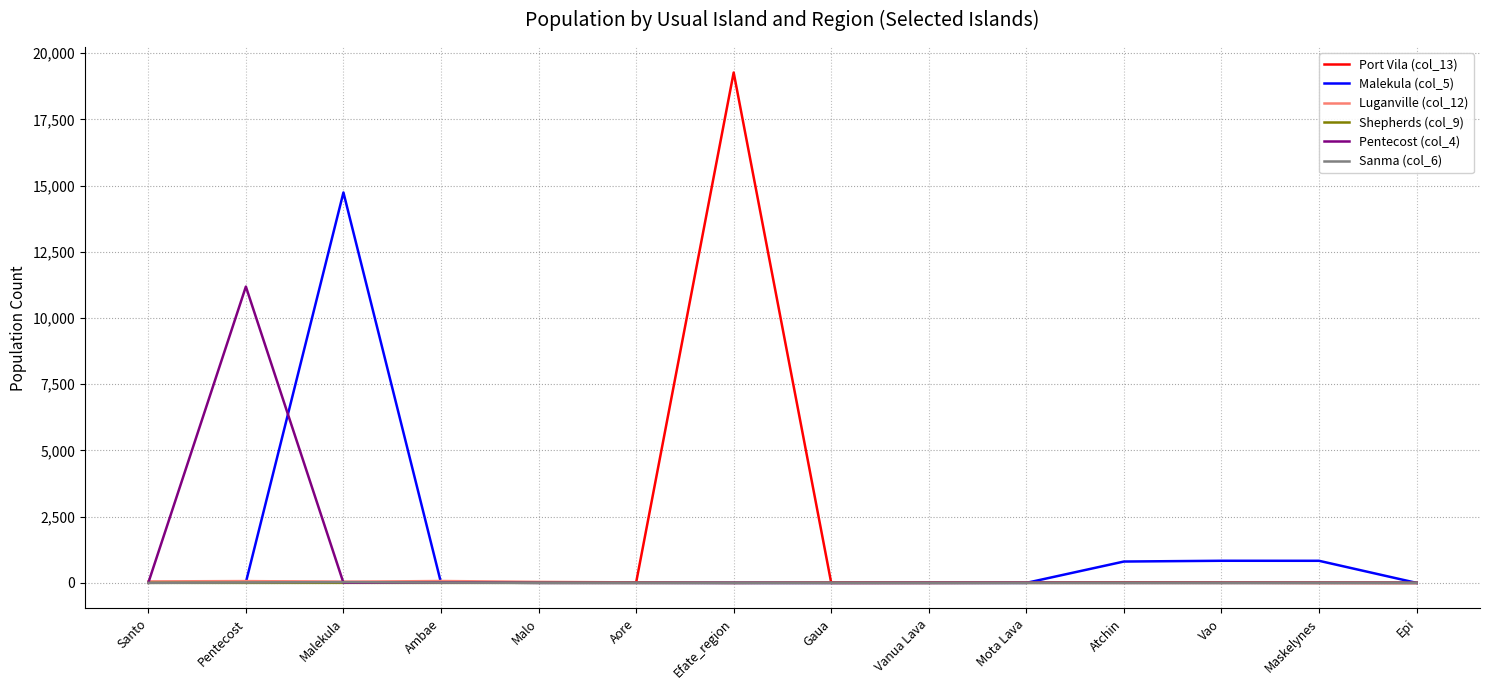

The value of Pentecost (col_4) at Gaua is -7398. True or false?

False